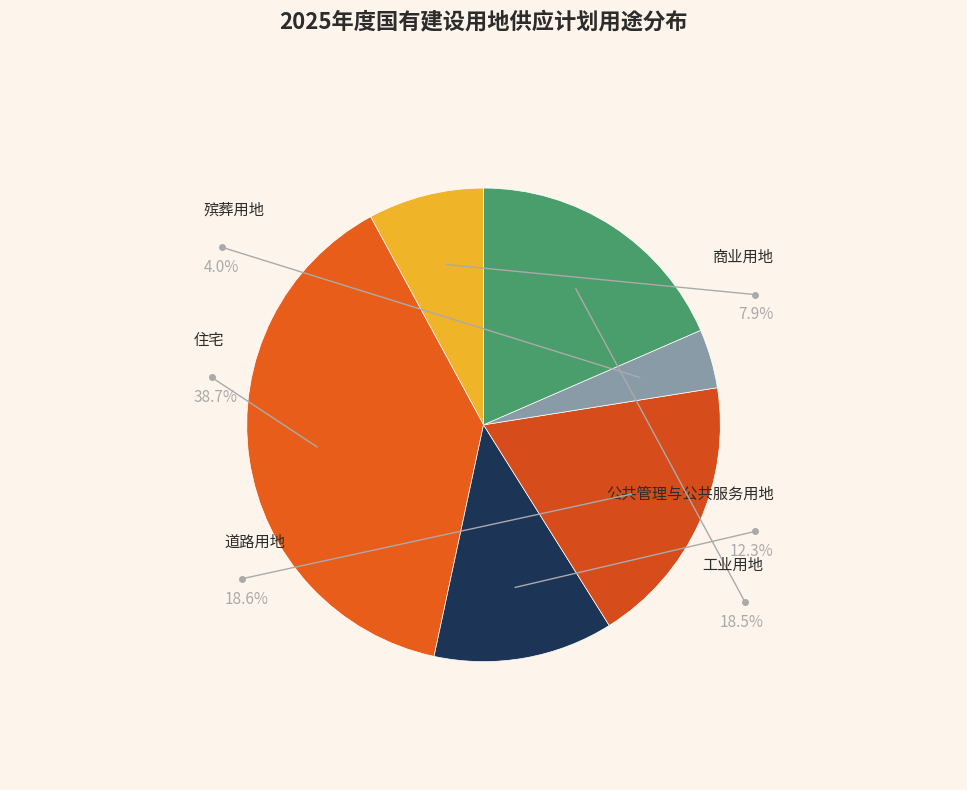

How many slices are in this pie chart?

6